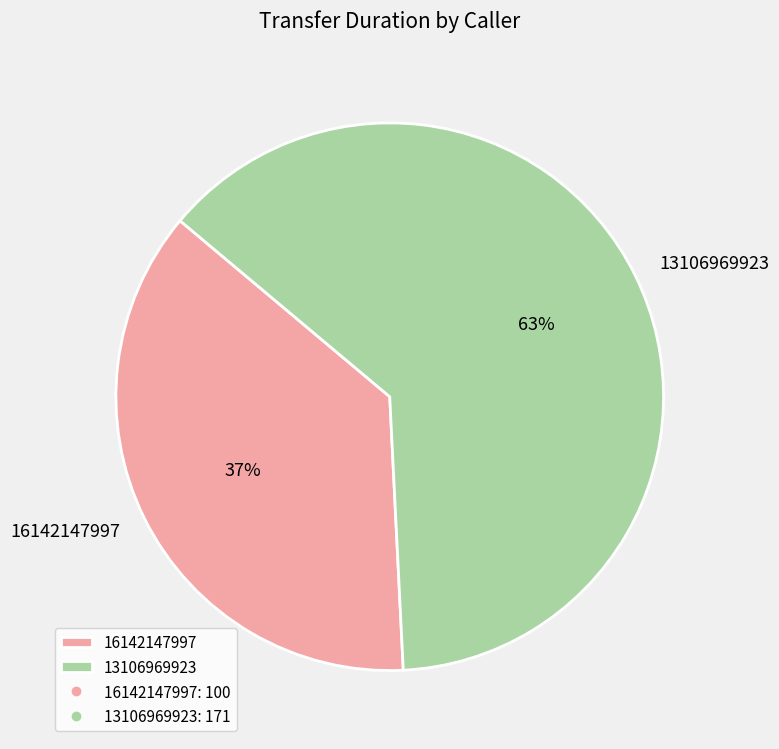

To the nearest percent, what is the average slice percentage?

50%